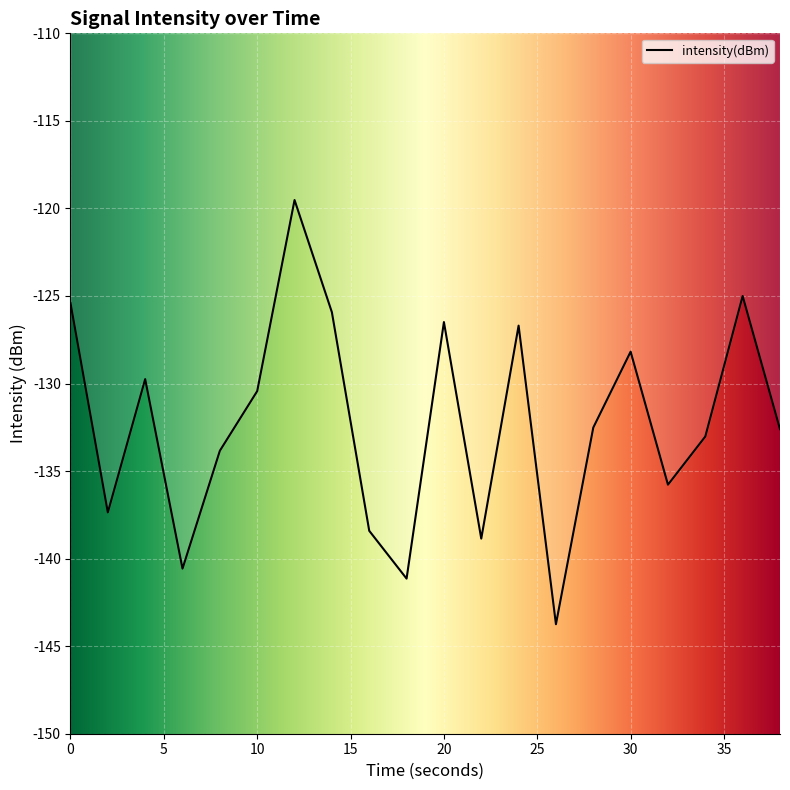

What is the greatest value displayed?

-119.5